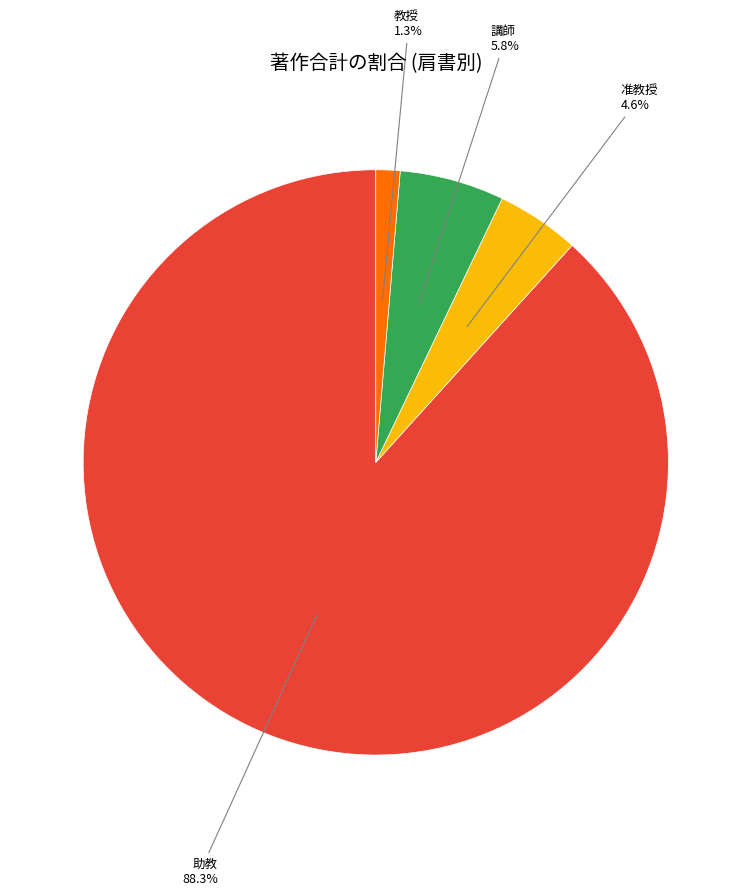

Which category has the smallest portion of the pie?

教授